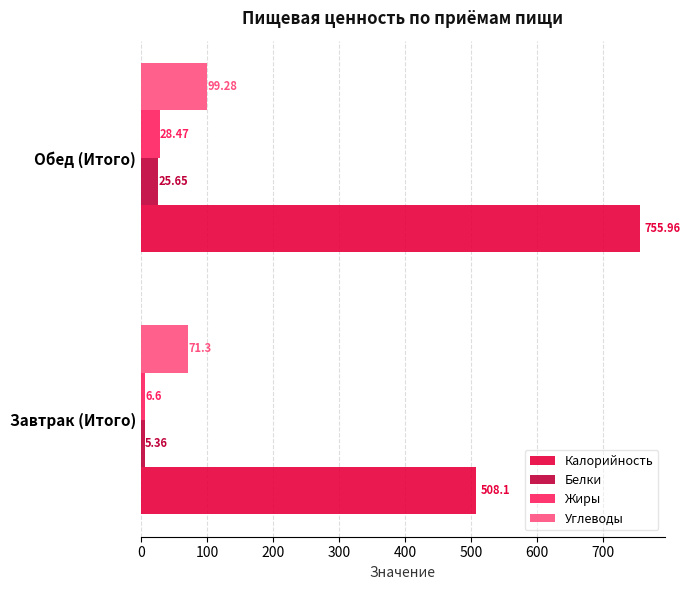

Rank the series by their maximum value, from highest to lowest.

Калорийность, Углеводы, Жиры, Белки